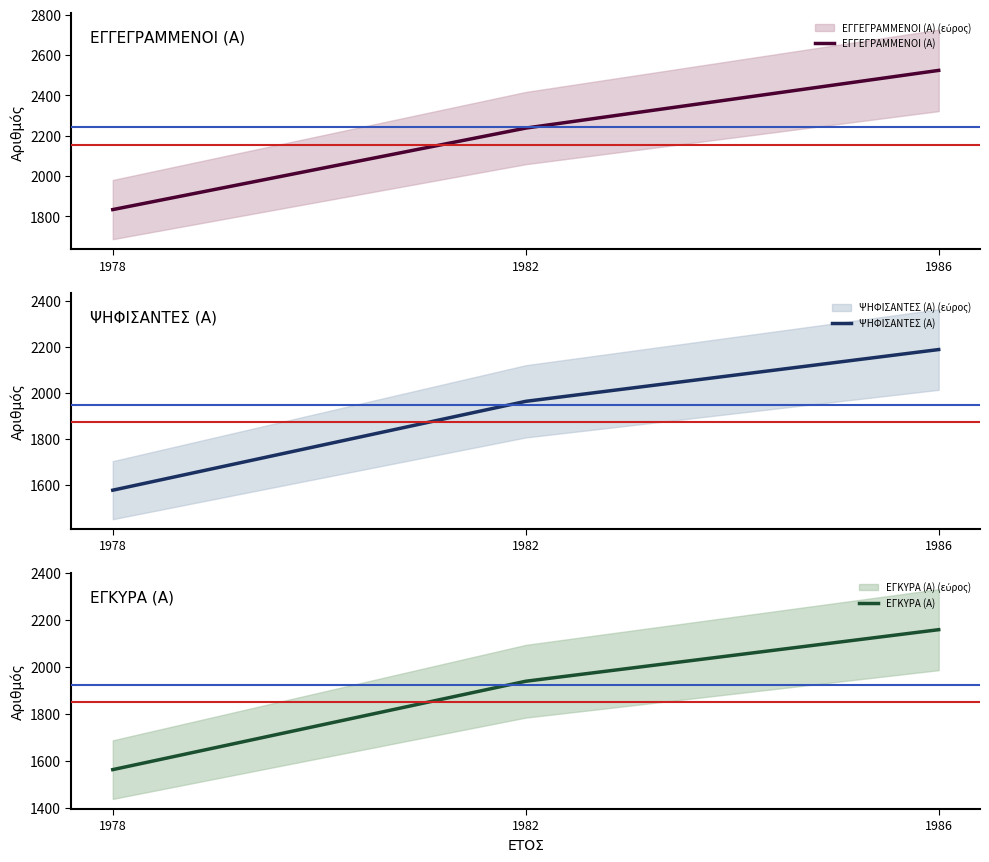

Which category has the highest value across all series?

1986